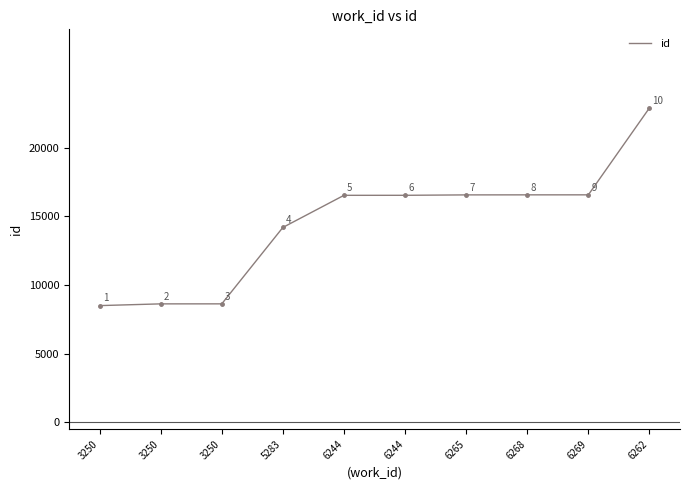

What is the difference between the values at 6244 and 6268?

34